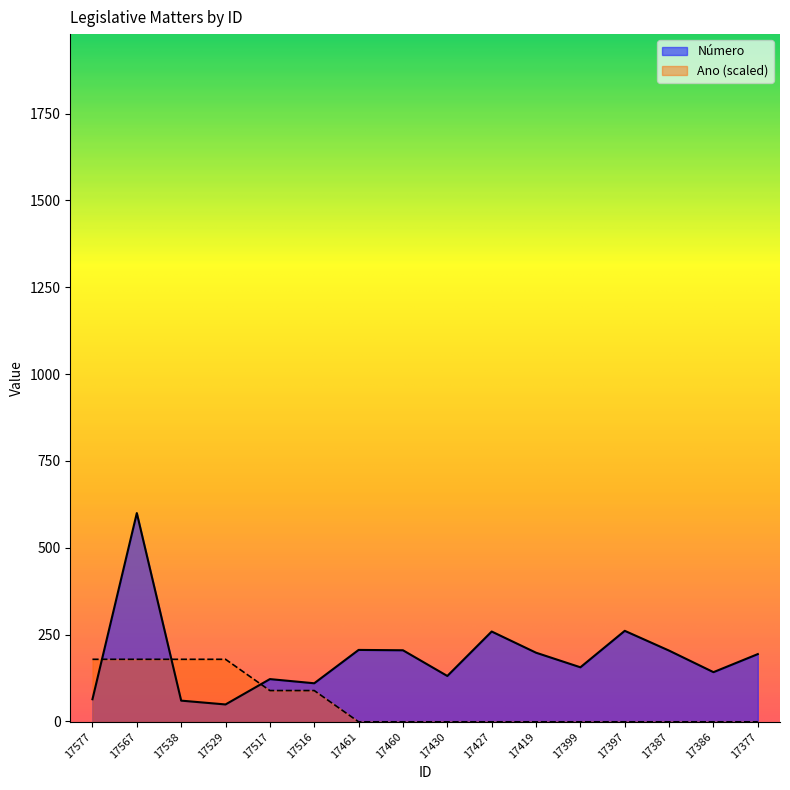

What is the sum of all Ano values?

884